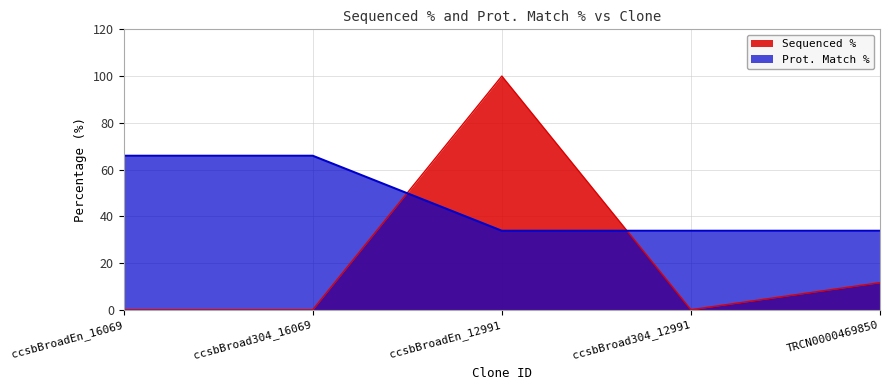

Reading right to left, list all the values displayed in this chart.

Sequenced %: TRCN0000469850=11.6	ccsbBroad304_12991=0.0	ccsbBroadEn_12991=100.0	ccsbBroad304_16069=0.0	ccsbBroadEn_16069=0.0
Prot. Match %: TRCN0000469850=33.8	ccsbBroad304_12991=33.8	ccsbBroadEn_12991=33.8	ccsbBroad304_16069=65.9	ccsbBroadEn_16069=65.9